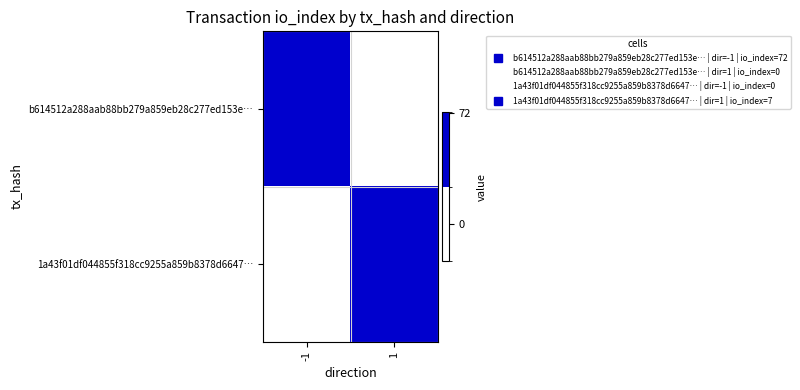

Which series has the largest range (max minus min)?

b614512a288aab88bb279a859eb28c277ed153e…